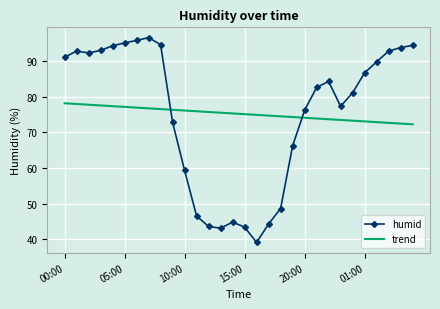

What is the highest value of the trend series?

78.2